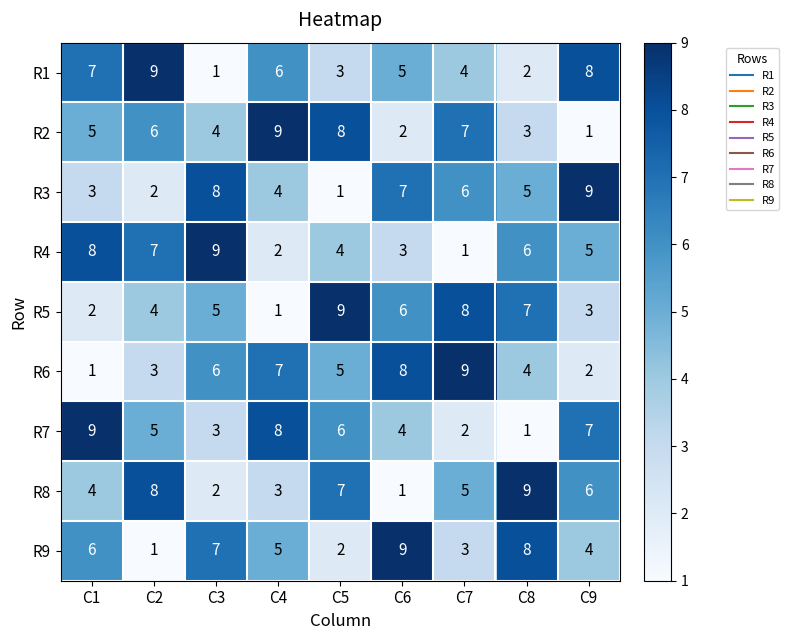

At which label does R1 first exceed 5?

C1